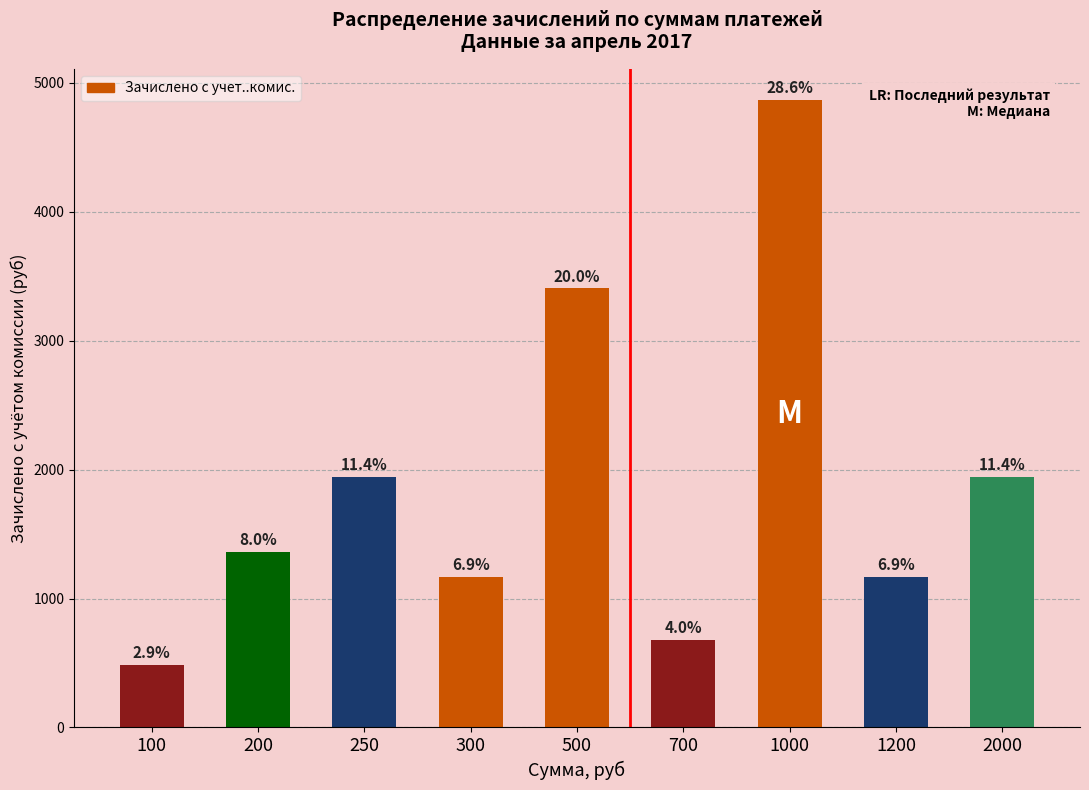

Rank the categories by value from lowest to highest.

100, 700, 300, 1200, 200, 250, 2000, 500, 1000